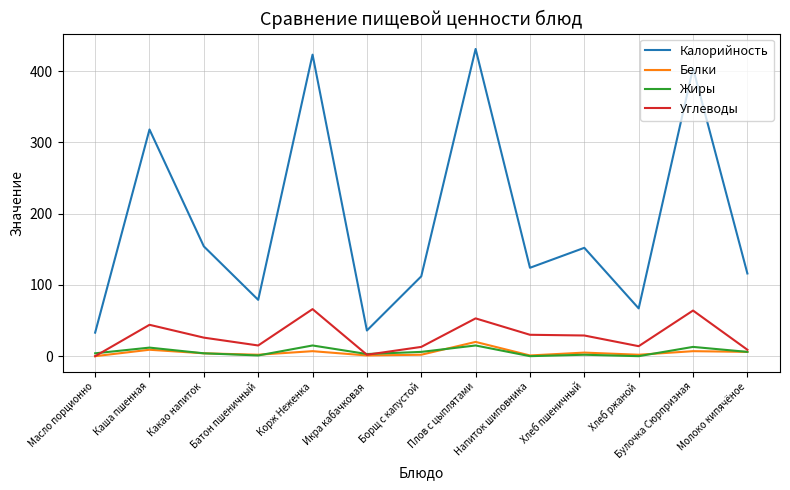

What is the sum of the Белки values at Какао напиток and Хлеб ржаной?

6